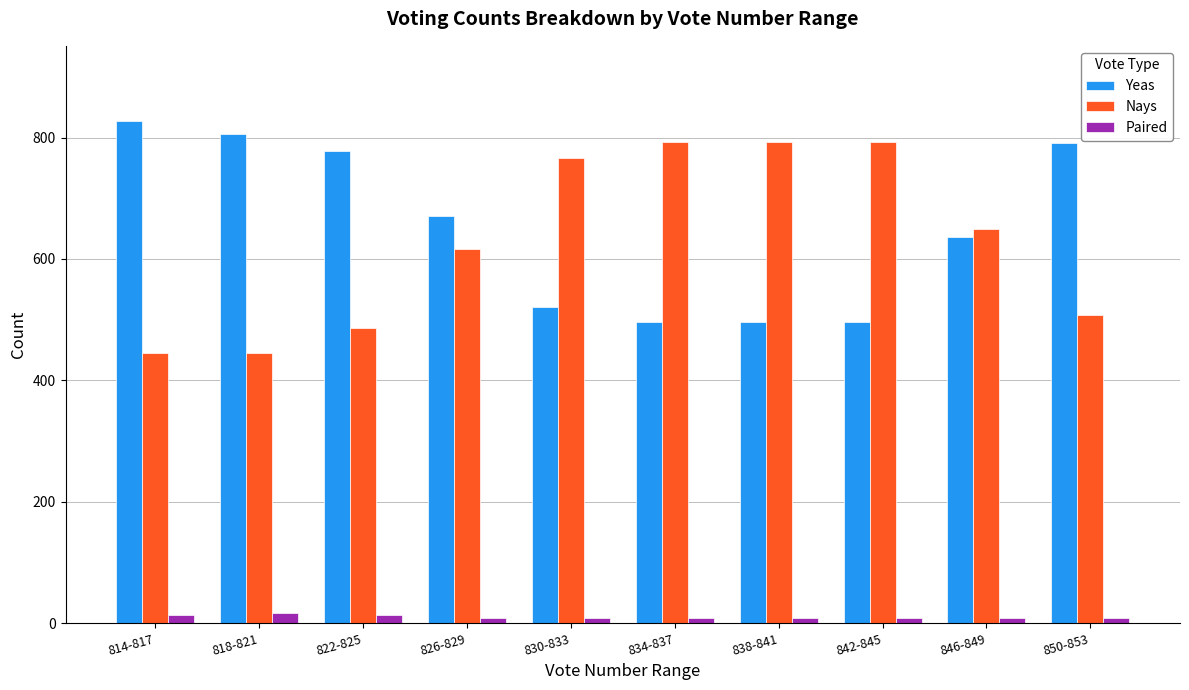

What is the spread (max minus min) of values at 826-829?

662